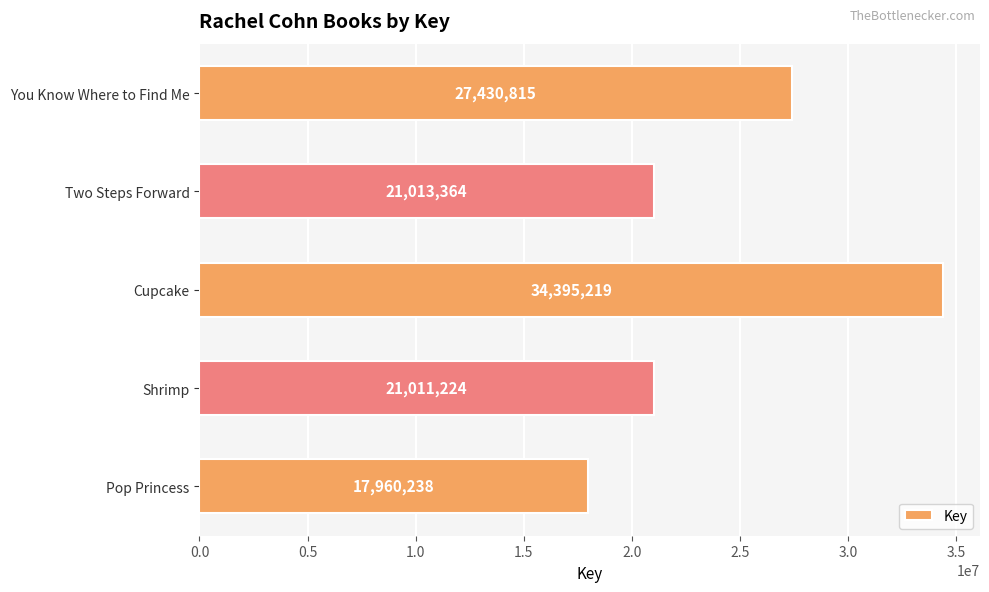

What is the average value?

24362172